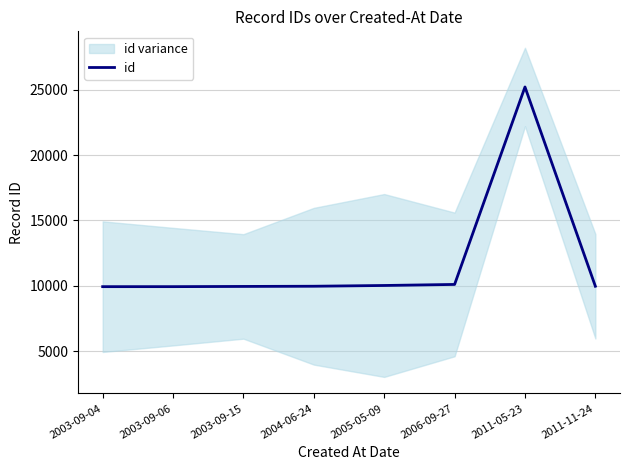

List the labels in order of value, smallest first.

2003-09-04, 2003-09-06, 2003-09-15, 2004-06-24, 2011-11-24, 2005-05-09, 2006-09-27, 2011-05-23